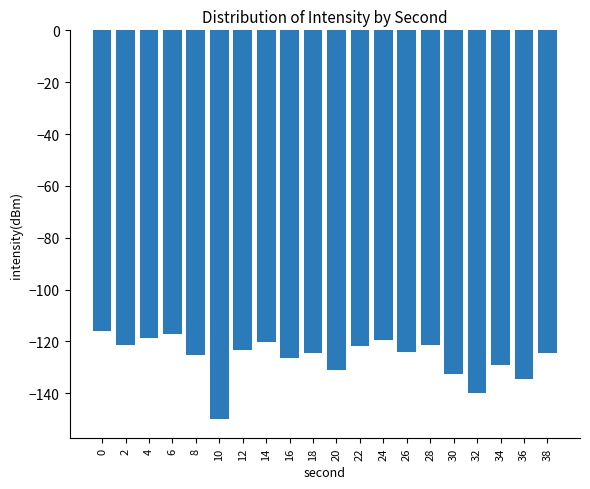

What is the change in value from 0 to 34?

-13.1